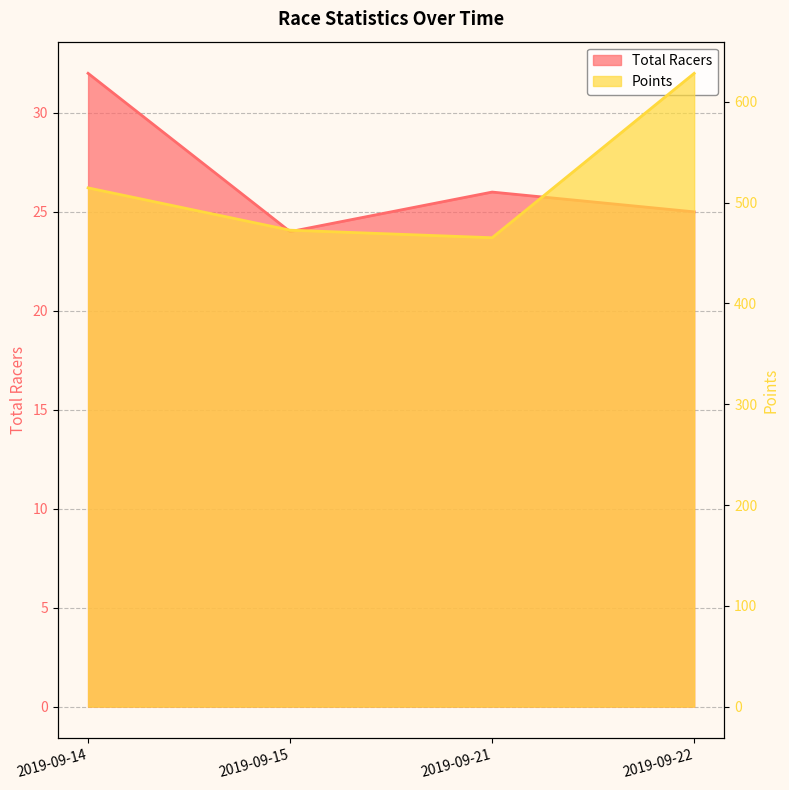

True or false: Points and Total Racers cross at least once.

False